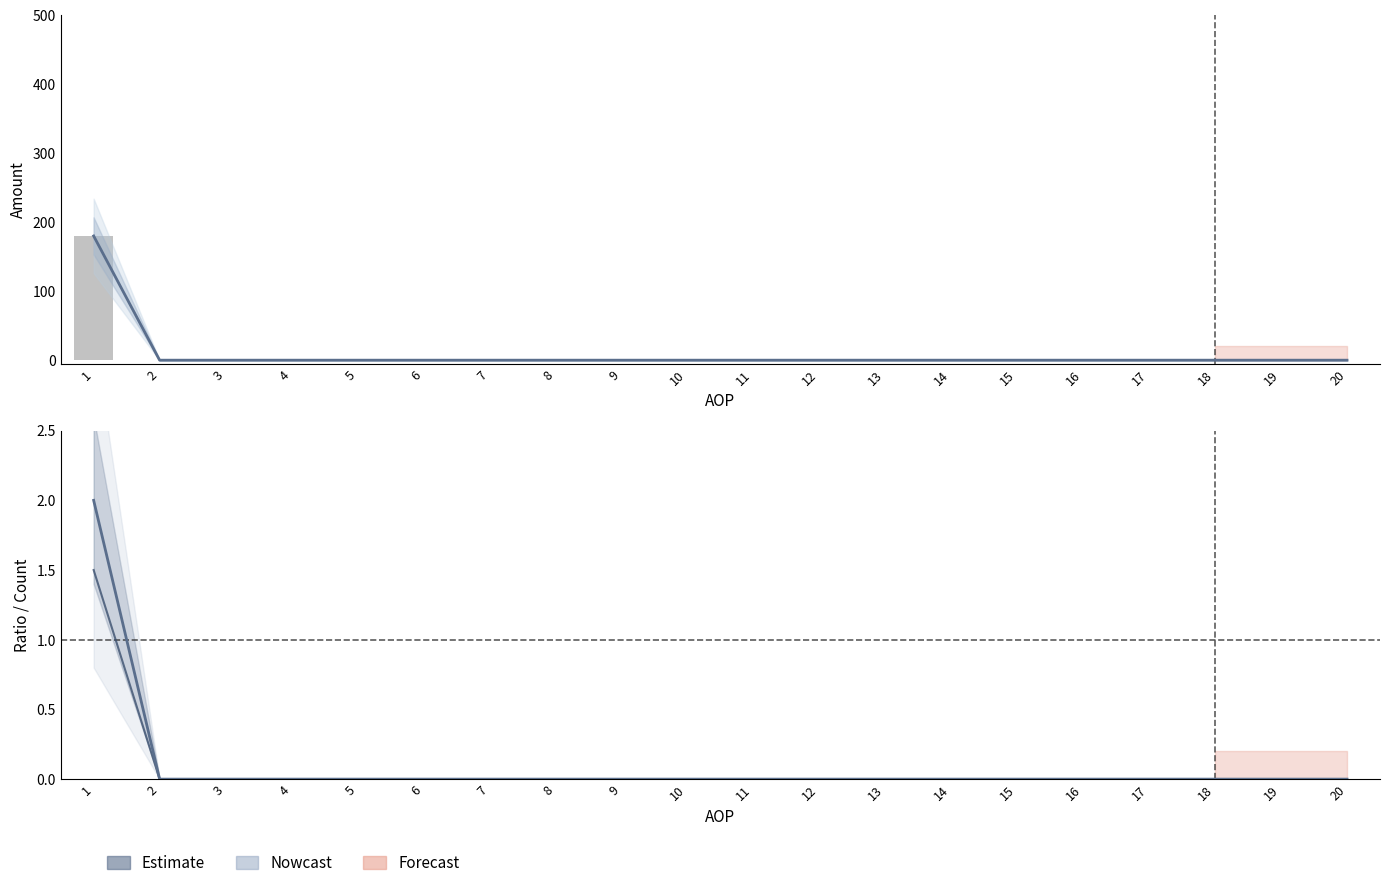

Which series changed the most between 14 and 16?

IZNOS02